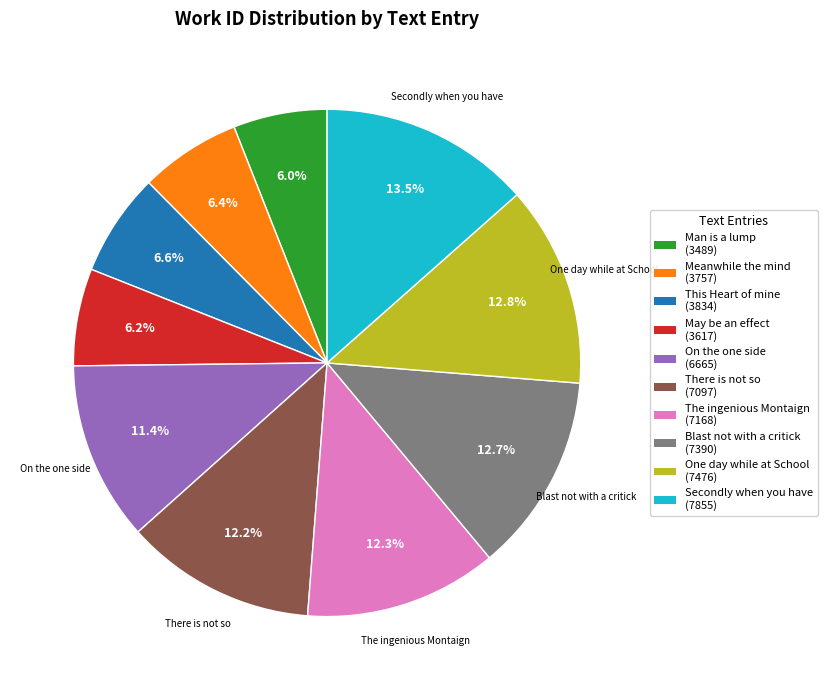

Is there any slice that represents more than half of the pie?

No